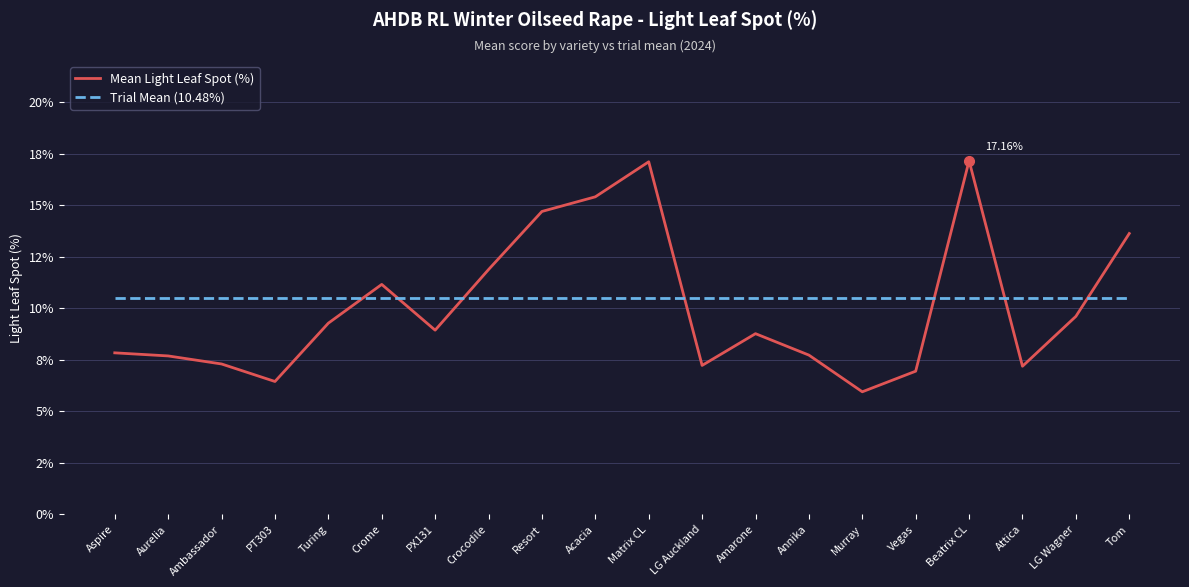

What is the value of the Trial Mean (10.48%) point at the 2nd from the left?

10.5